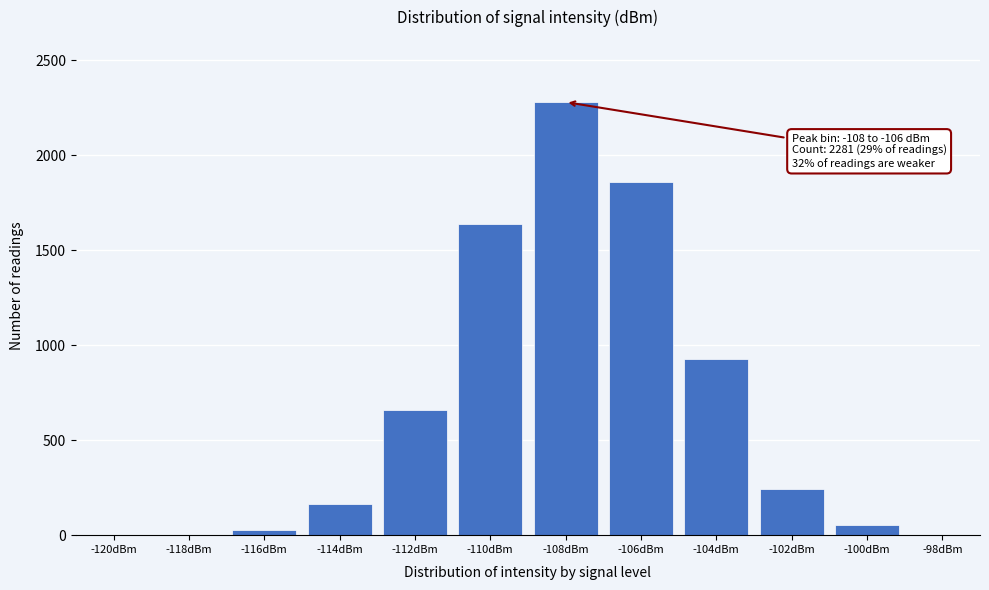

What is the maximum value shown in the chart?

2281